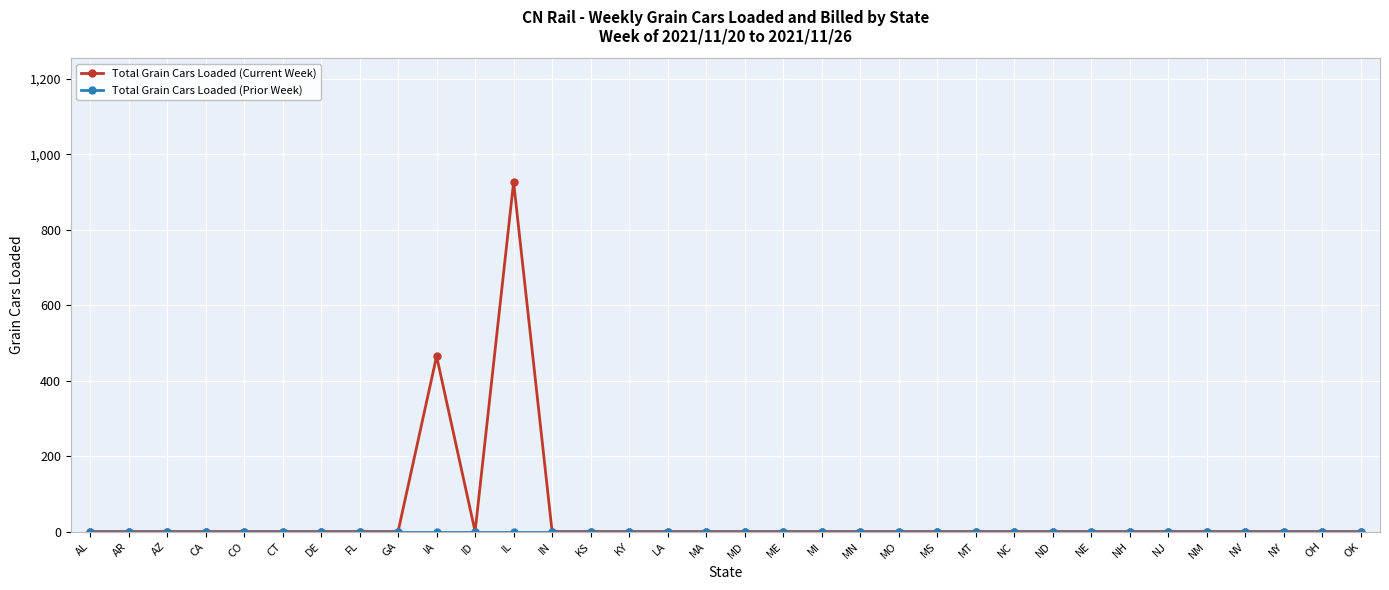

At which category does the chart reach its peak across all series?

IL